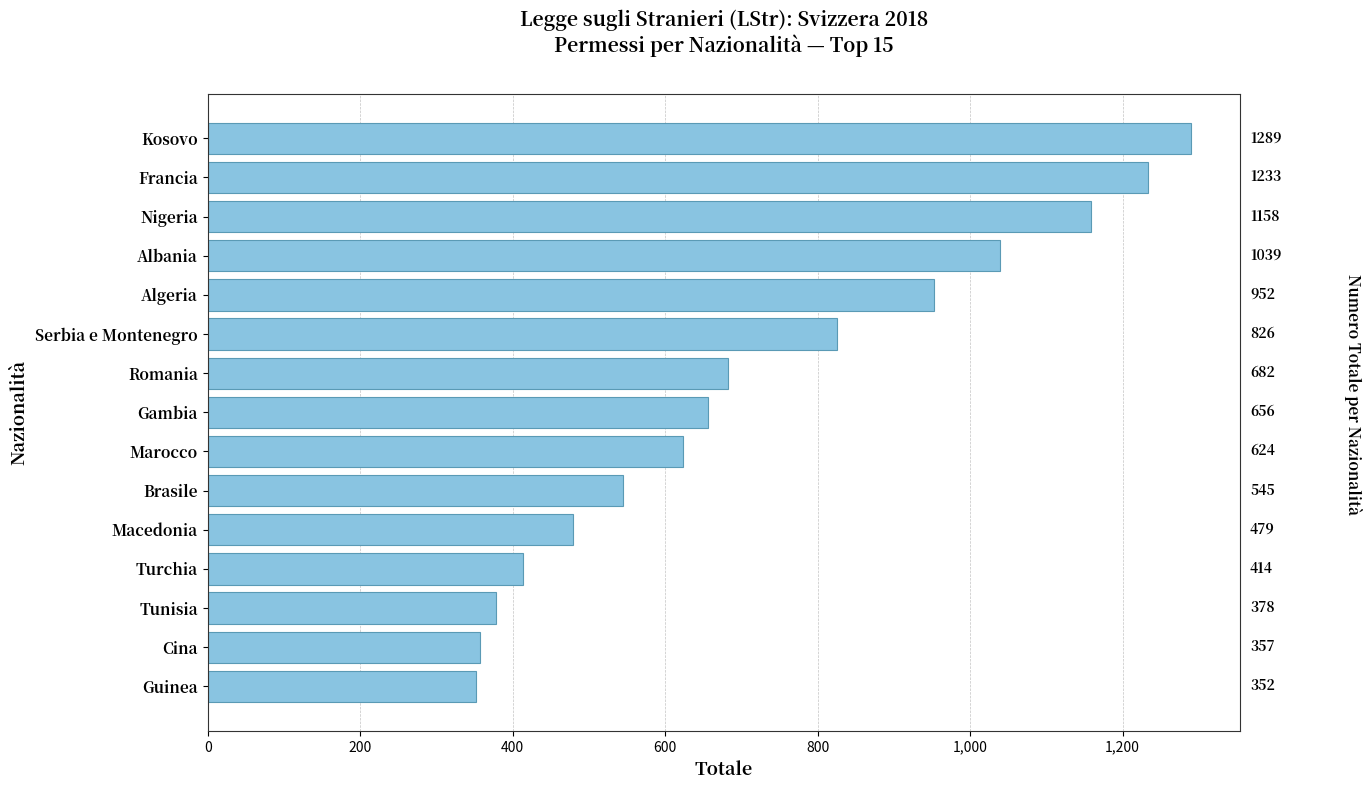

Are the bars grouped side by side (vs. stacked)?

No